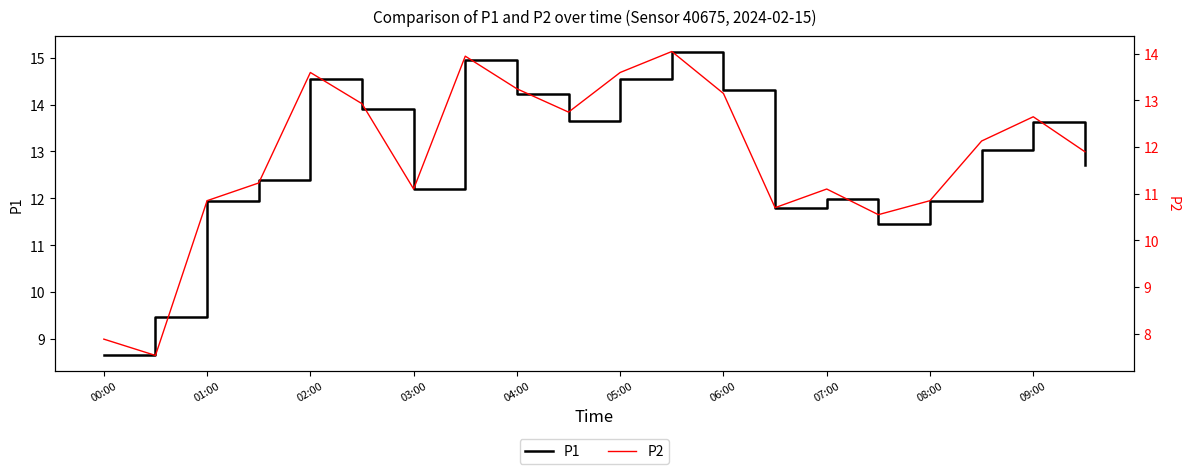

At which category does P1 reach its first local peak?

02:00